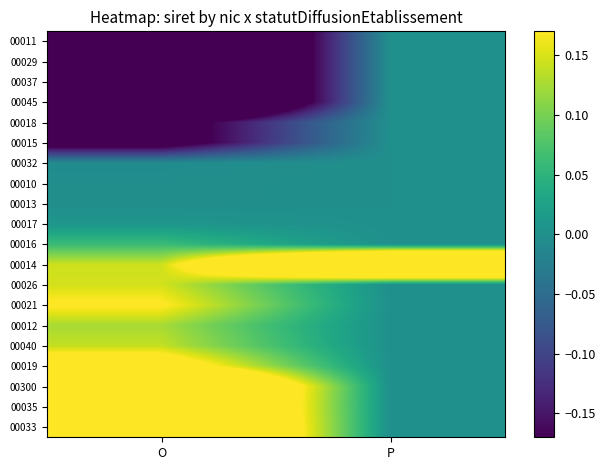

Reading left to right, extract all data points from this chart.

00011: O=-0.5	P=0.0
00029: O=-0.5	P=0.0
00037: O=-0.5	P=0.0
00045: O=-0.5	P=0.0
00018: O=-0.2	P=0.0
00015: O=-0.2	P=0.0
00032: O=-0.0	P=0.0
00010: O=-0.0	P=0.0
00013: O=-0.0	P=0.0
00017: O=0.0	P=0.0
00016: O=0.1	P=0.0
00014: O=0.1	P=0.5
00026: O=0.1	P=0.0
00021: O=0.2	P=0.0
00012: O=0.1	P=0.0
00040: O=0.1	P=0.0
00019: O=0.2	P=0.0
00300: O=0.4	P=0.0
00035: O=0.4	P=0.0
00033: O=0.4	P=0.0